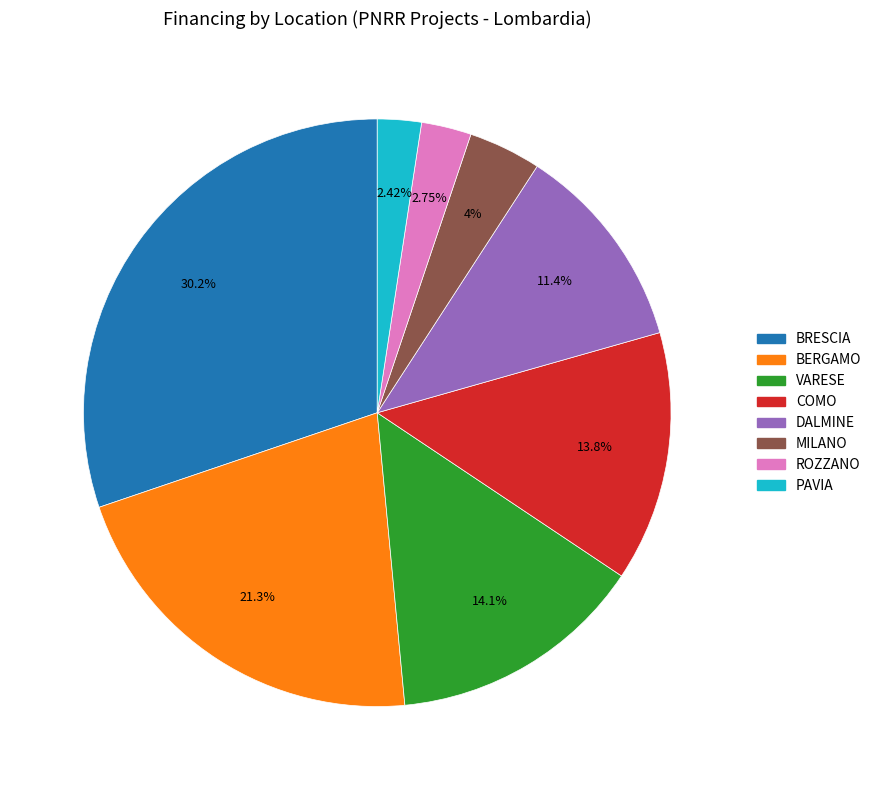

Is there any slice that represents more than half of the pie?

No